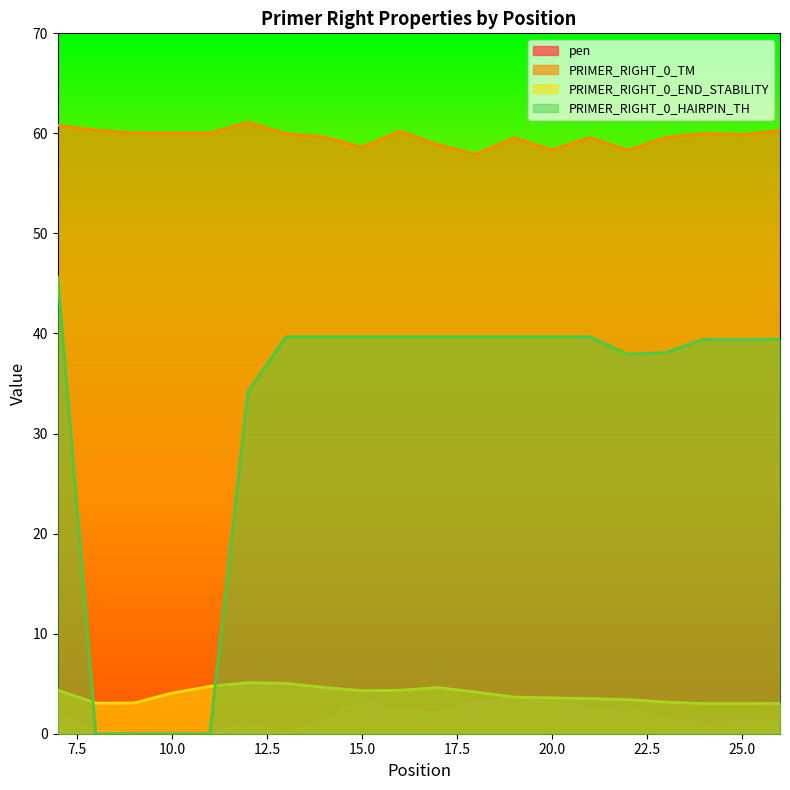

Reading left to right, transcribe all the data shown in this chart.

pen: 7=1.8	8=0.3	9=0.0	10=0.0	11=0.0	12=1.1	13=0.0	14=1.3	15=3.4	16=2.2	17=2.1	18=3.1	19=3.4	20=3.7	21=2.4	22=2.7	23=1.4	24=1.0	25=1.1	26=1.3
PRIMER_RIGHT_0_TM: 7=60.8	8=60.3	9=60.0	10=60.0	11=60.0	12=61.1	13=60.0	14=59.7	15=58.6	16=60.2	17=58.9	18=57.9	19=59.6	20=58.3	21=59.6	22=58.3	23=59.6	24=60.0	25=59.9	26=60.3
PRIMER_RIGHT_0_END_STABILITY: 7=4.3	8=3.1	9=3.1	10=4.1	11=4.7	12=5.1	13=5.0	14=4.6	15=4.3	16=4.3	17=4.6	18=4.2	19=3.7	20=3.6	21=3.5	22=3.4	23=3.2	24=3.0	25=3.0	26=3.0
PRIMER_RIGHT_0_HAIRPIN_TH: 7=45.6	8=0.0	9=0.0	10=0.0	11=0.0	12=34.1	13=39.7	14=39.7	15=39.7	16=39.7	17=39.7	18=39.7	19=39.7	20=39.7	21=39.7	22=37.9	23=38.1	24=39.4	25=39.4	26=39.4